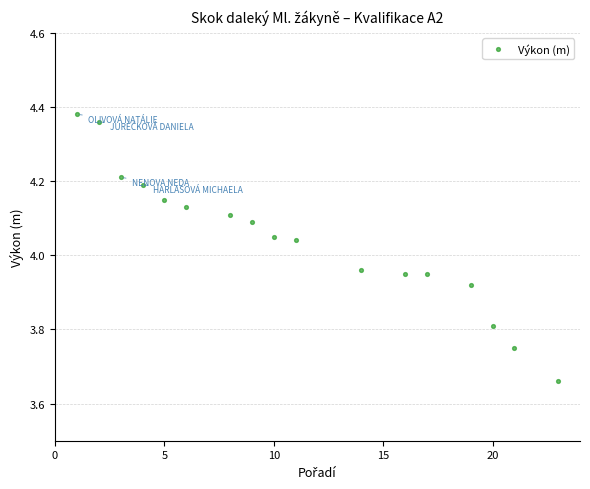

What is the range of Y values (max minus min)?

0.7